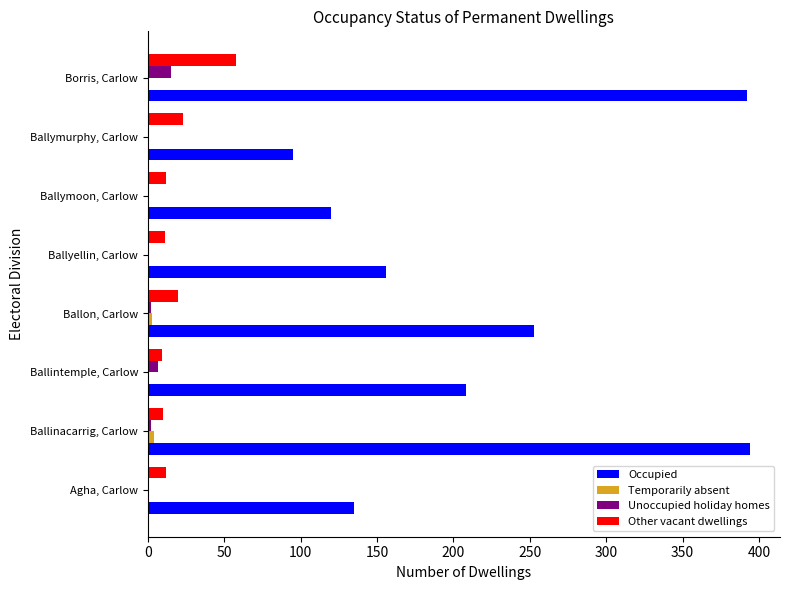

What is the sum of all Other vacant dwellings values?

155